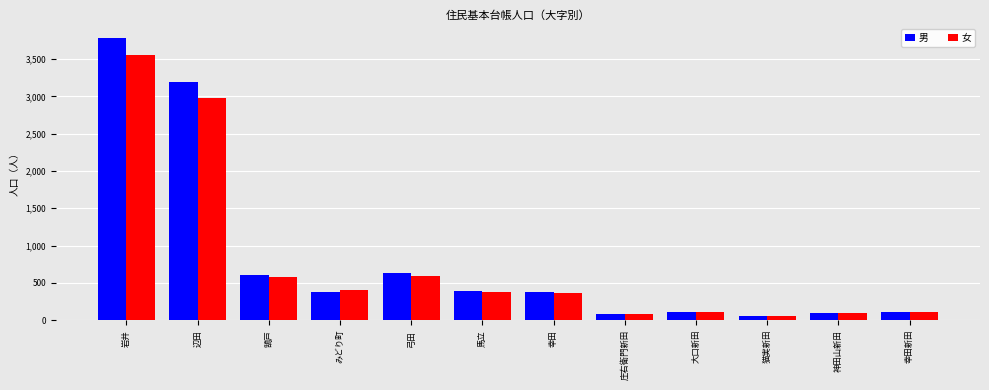

At which label does 女 first exceed 373?

岩井